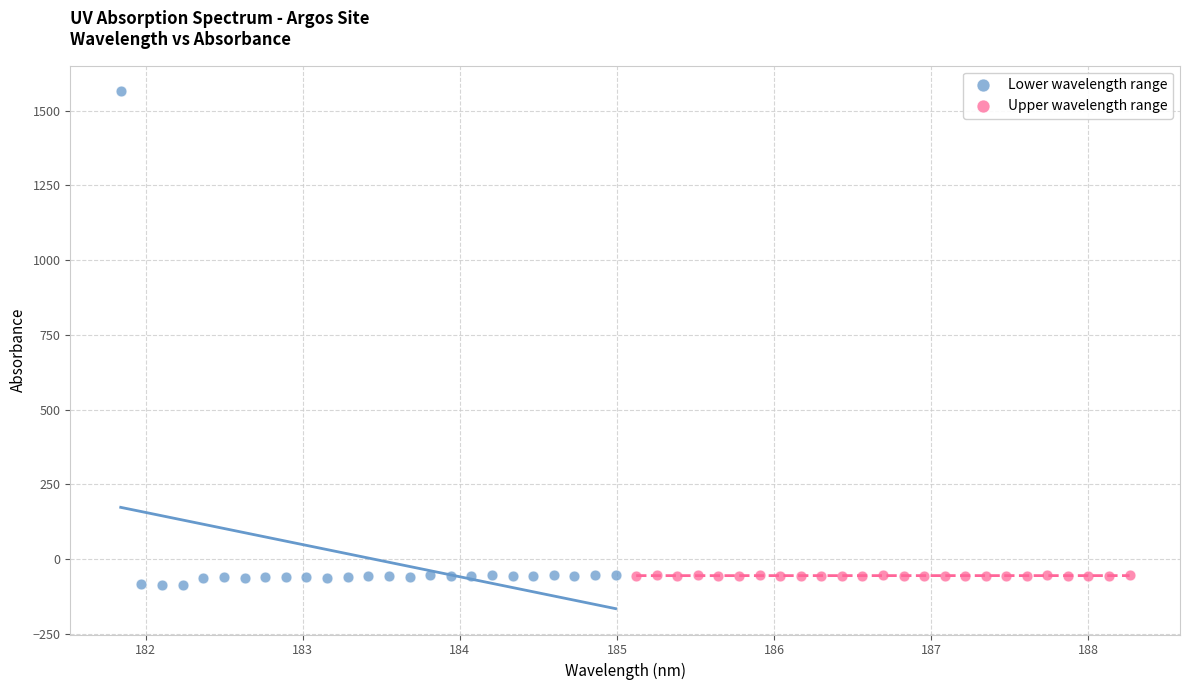

Which series contains the highest Y value?

Lower wavelength range